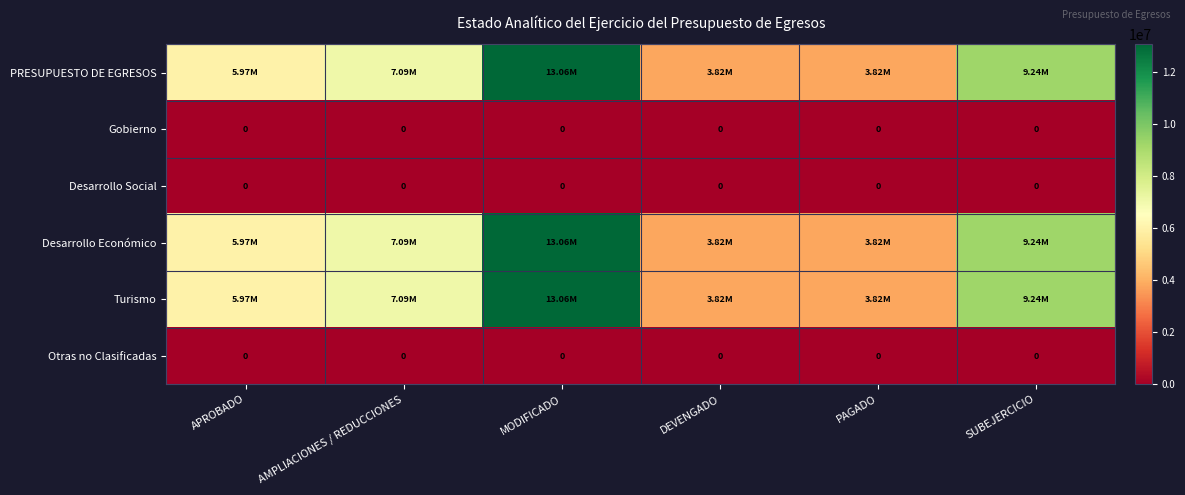

What is the spread (max minus min) of values at DEVENGADO?

3822963.9